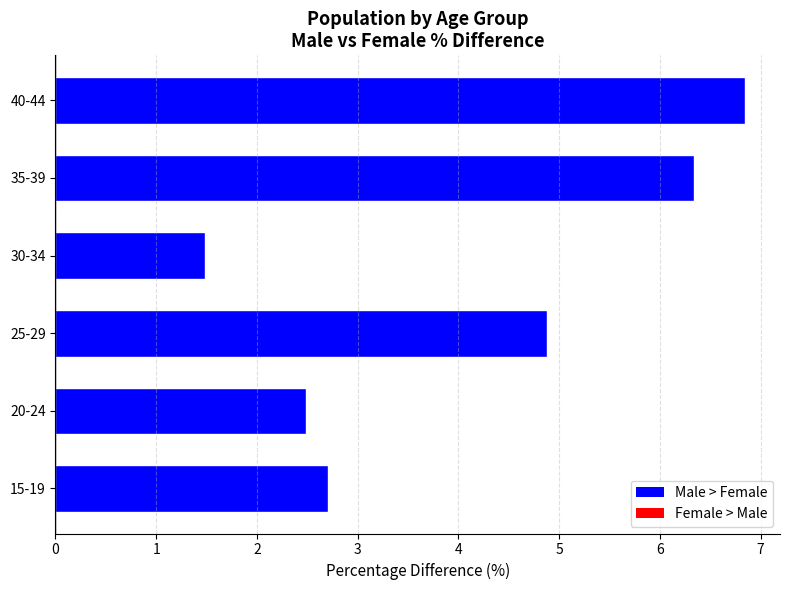

How many data points are less than 4?

3